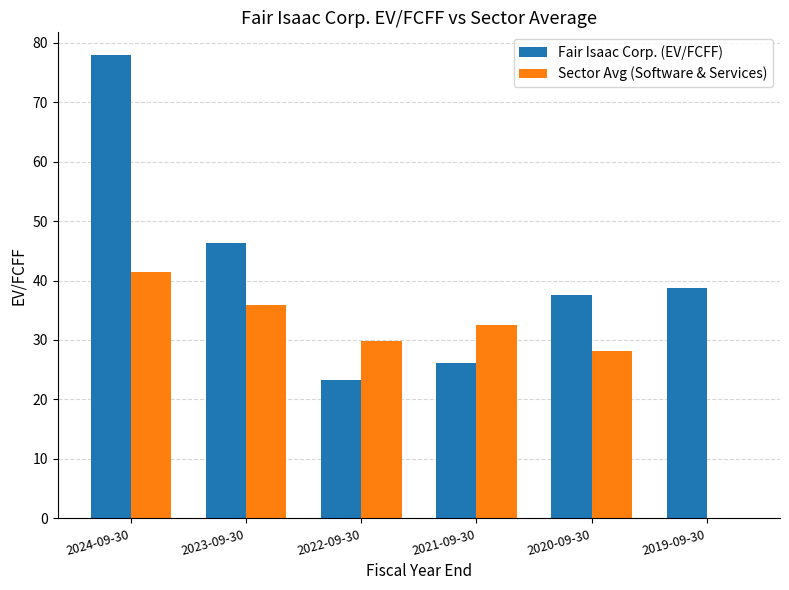

What is the total value across all series at 2024-09-30?

119.2